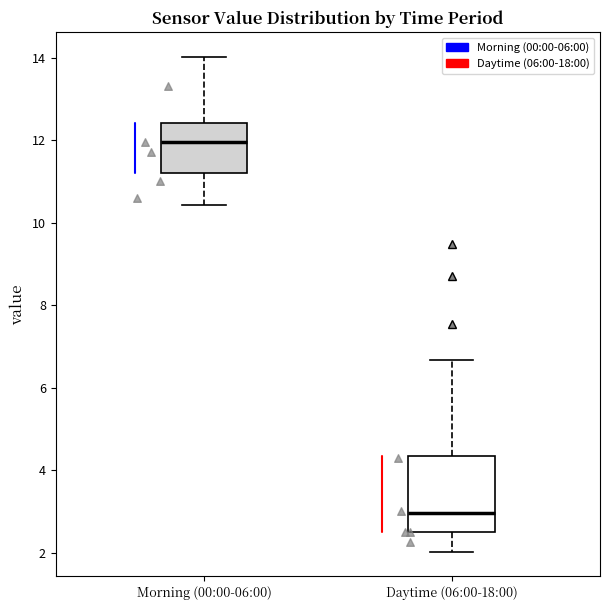

Where is the lower edge of the box for Daytime (06:00-18:00) on the y-axis? The values are not printed on the chart, so give them approximately, as read against the axis.

2.6